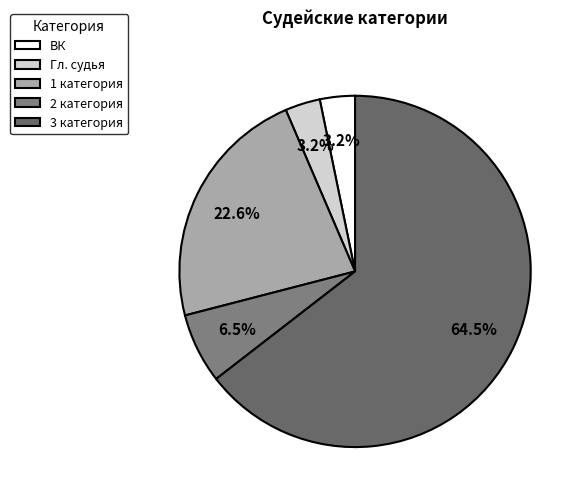

Approximately how many times larger is the value at ВК compared to 3 категория?

0.1